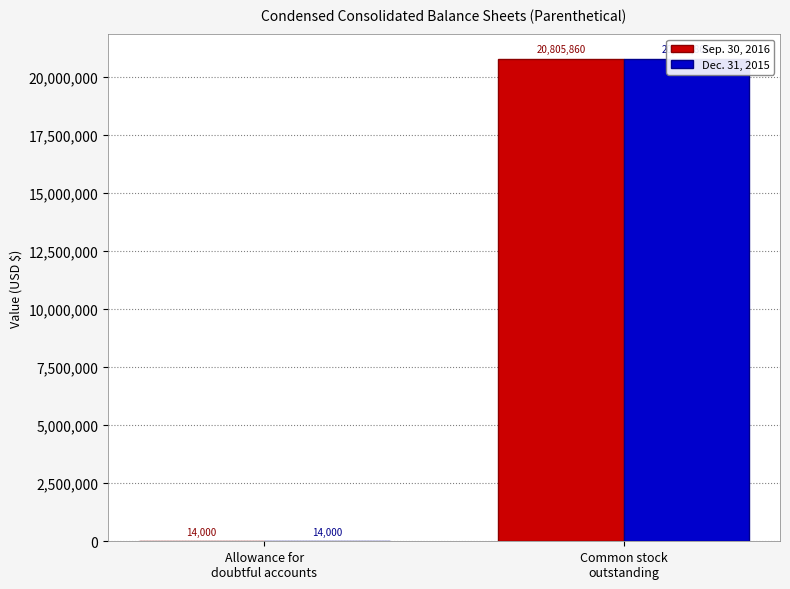

List the labels in order of Sep. 30, 2016 value, largest first.

Common stock
outstanding, Allowance for
doubtful accounts